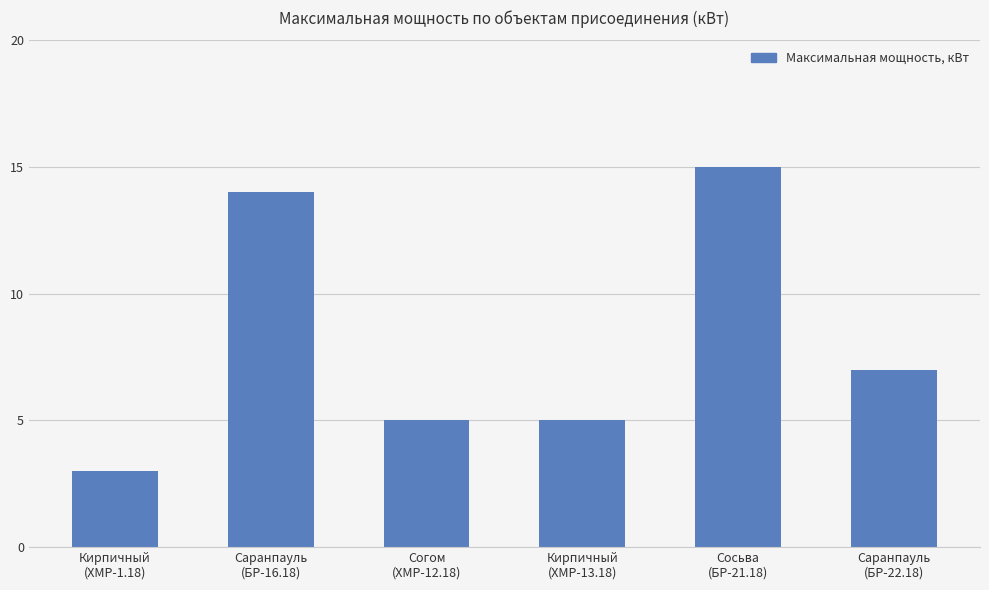

What is the difference between the values at Согом
(ХМР-12.18) and Кирпичный
(ХМР-1.18)?

2